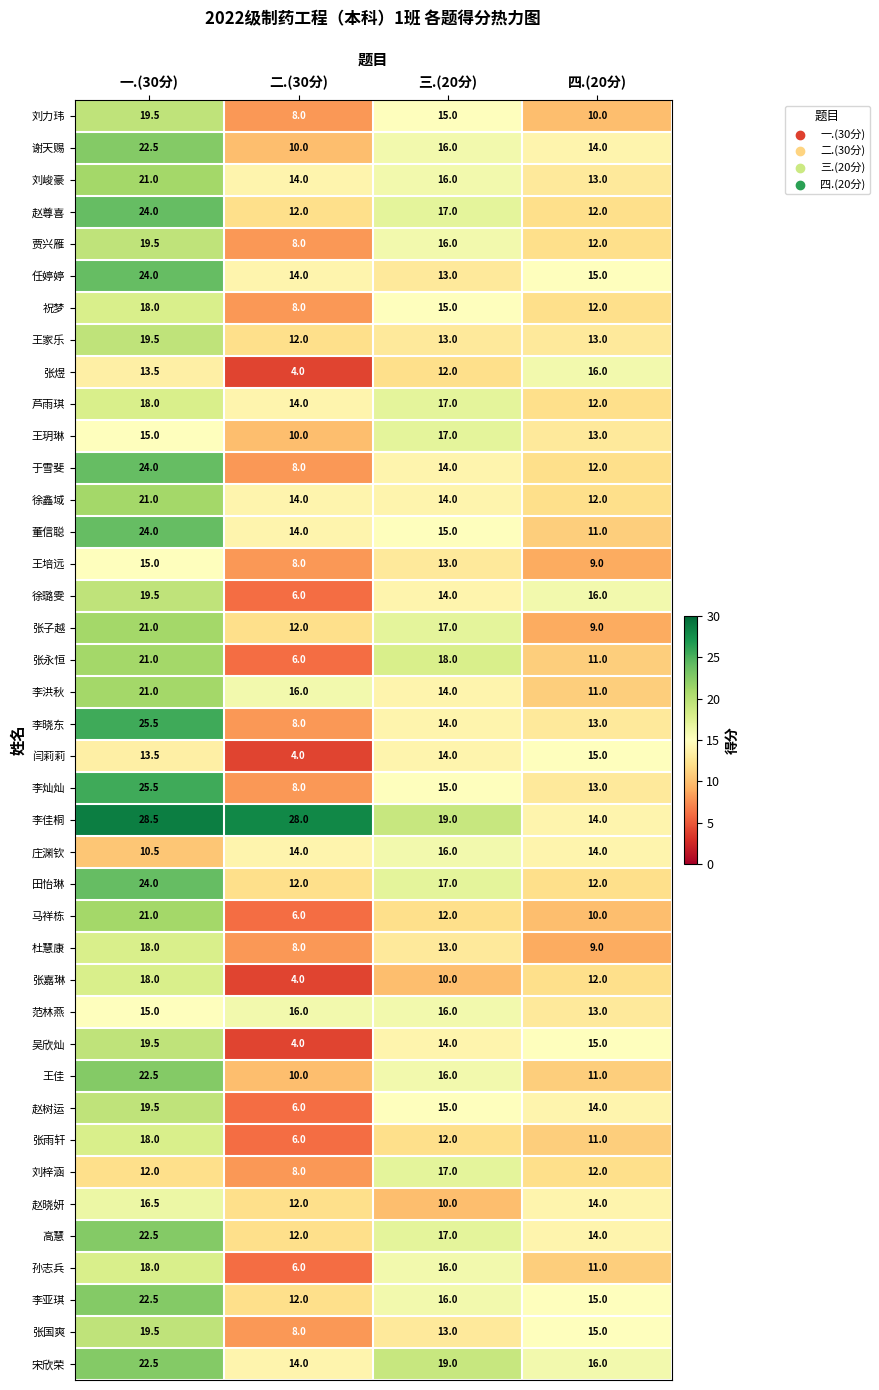

Rank the categories by 孙志兵 value from highest to lowest.

一.(30分), 三.(20分), 四.(20分), 二.(30分)